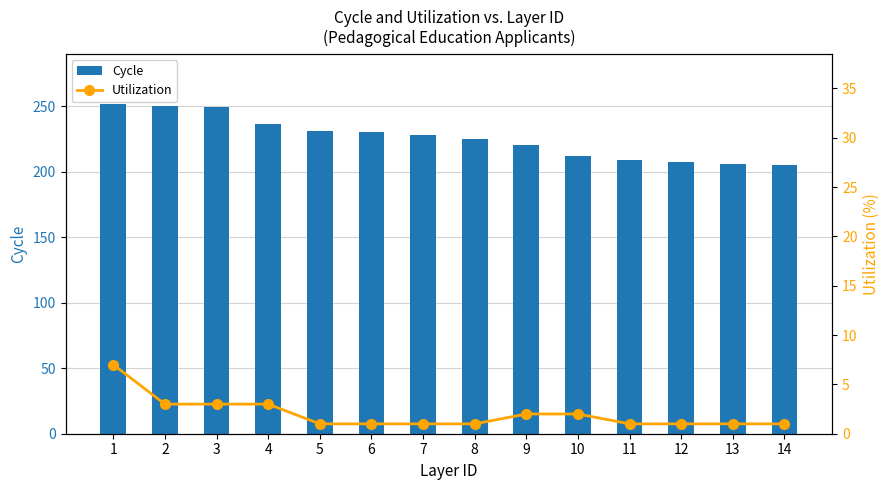

Are the bars grouped side by side (vs. stacked)?

Yes